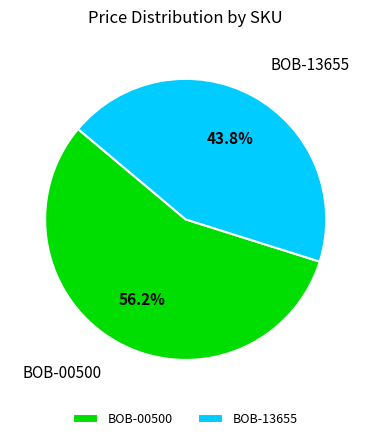

What is the smallest slice in the pie chart?

BOB-13655